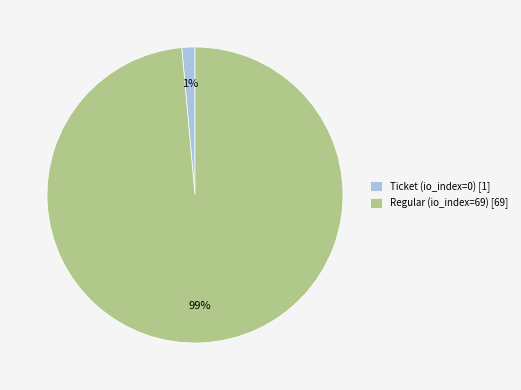

What percentage is the Regular (io_index=69) slice, to the nearest percent?

99%